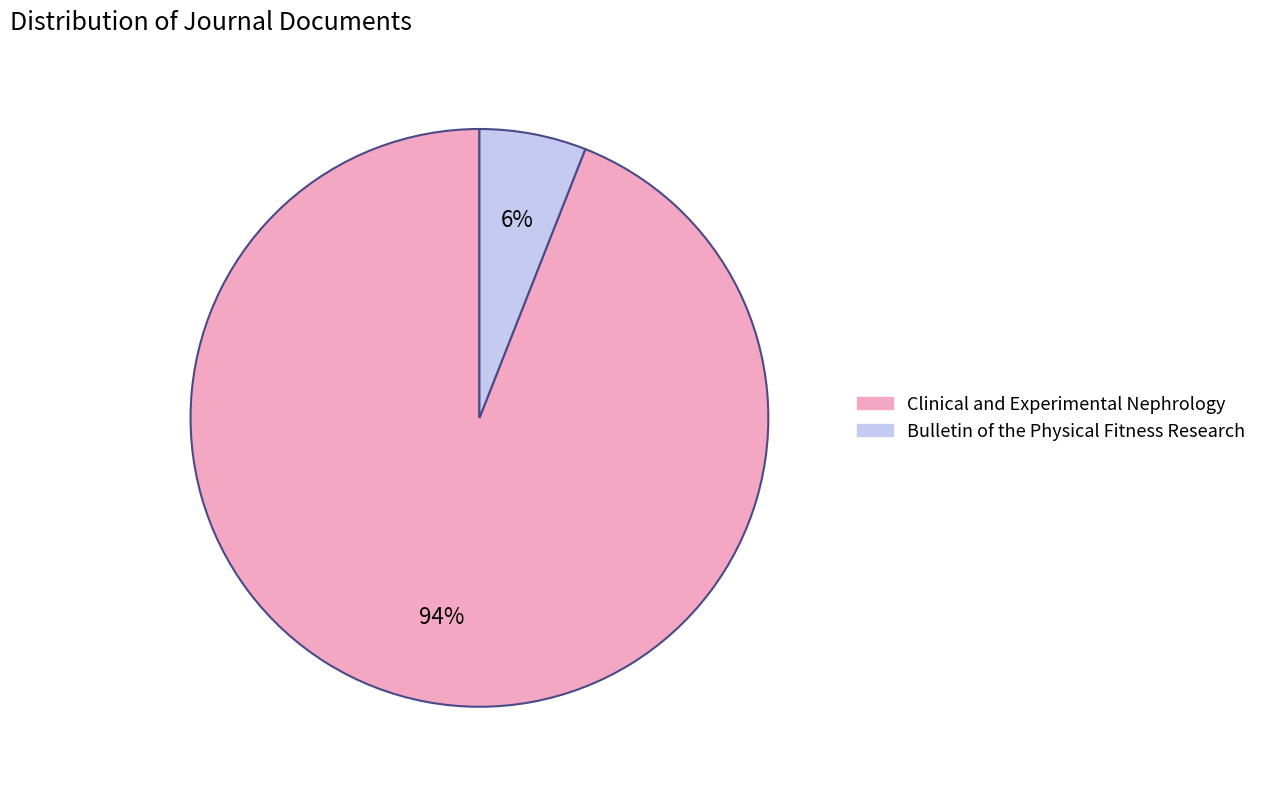

To the nearest percent, what is the difference between the largest and smallest slice percentages?

88%